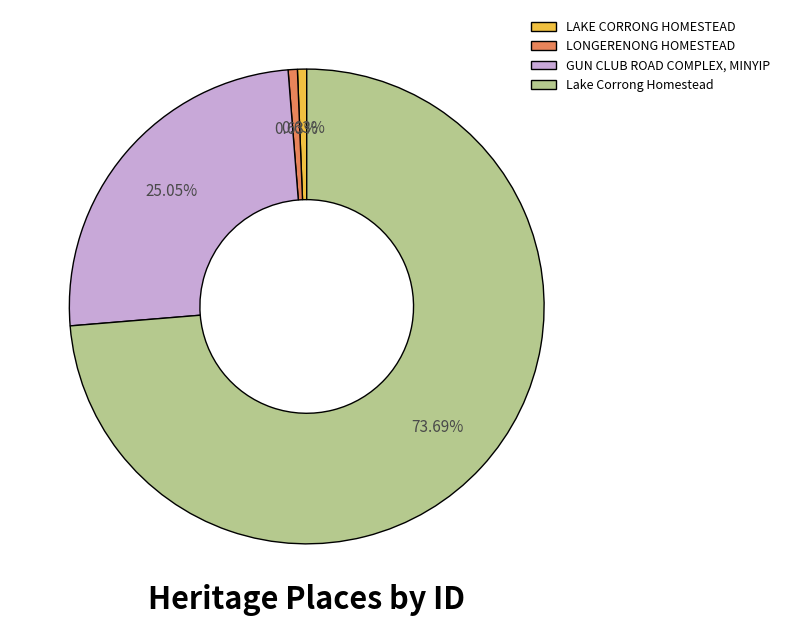

Is it true that LAKE CORRONG HOMESTEAD is 11% of the pie?

False